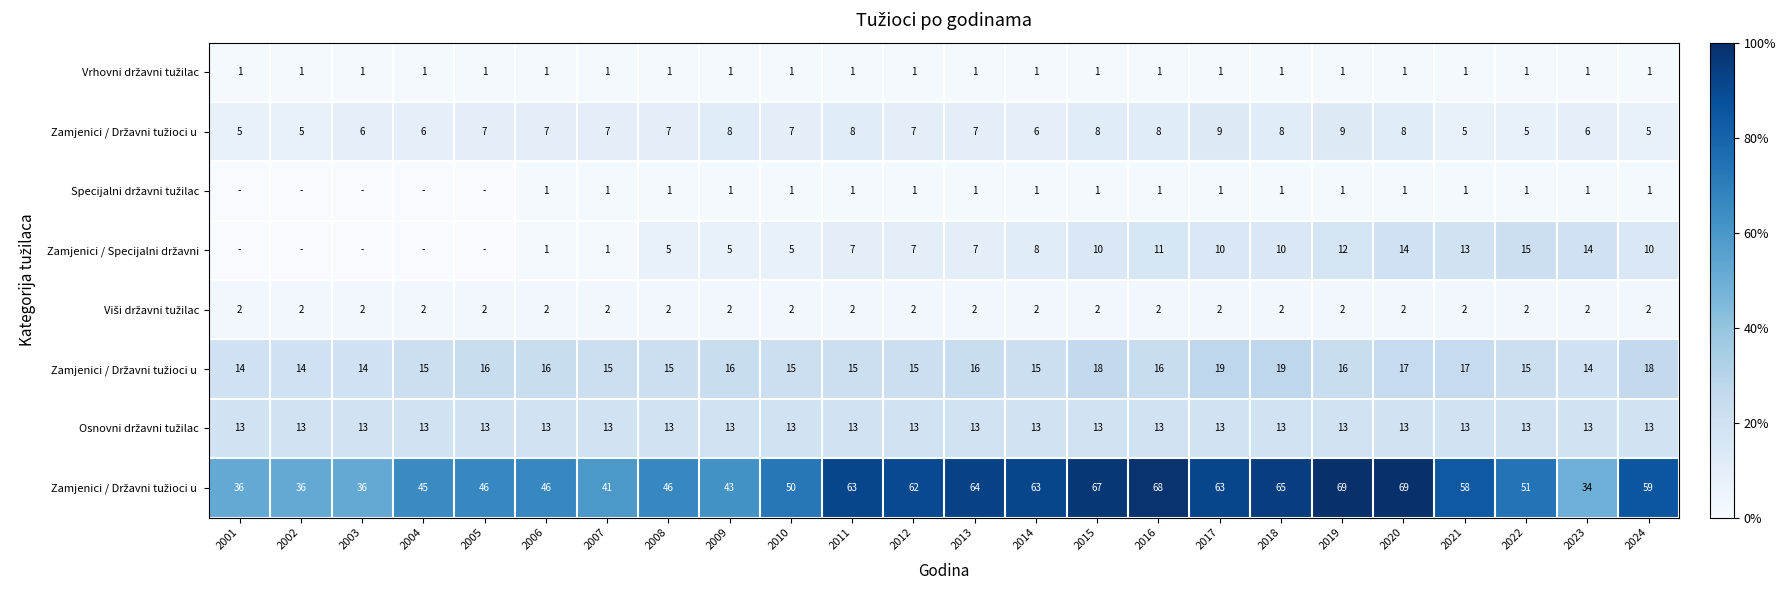

At which category is the sum across all series the highest?

2020